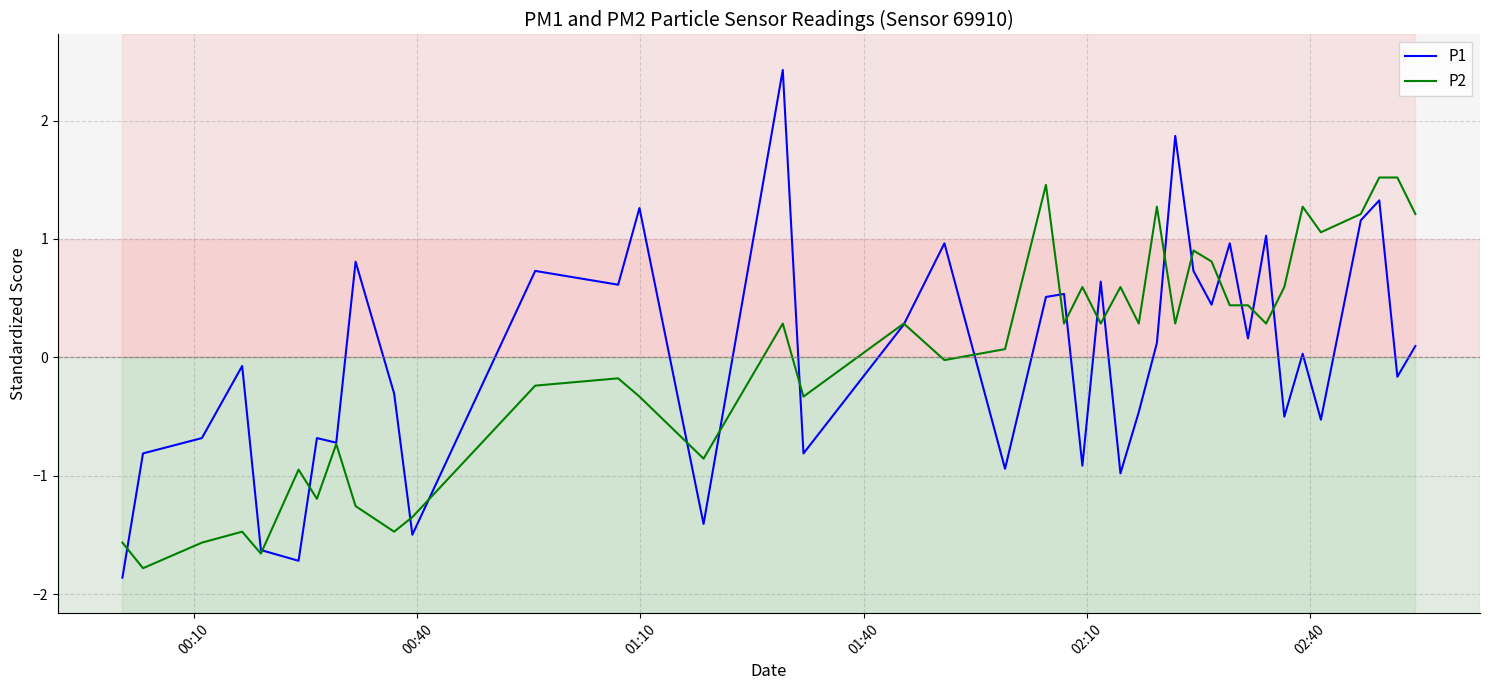

Rank the series by their maximum value, from highest to lowest.

P1, P2